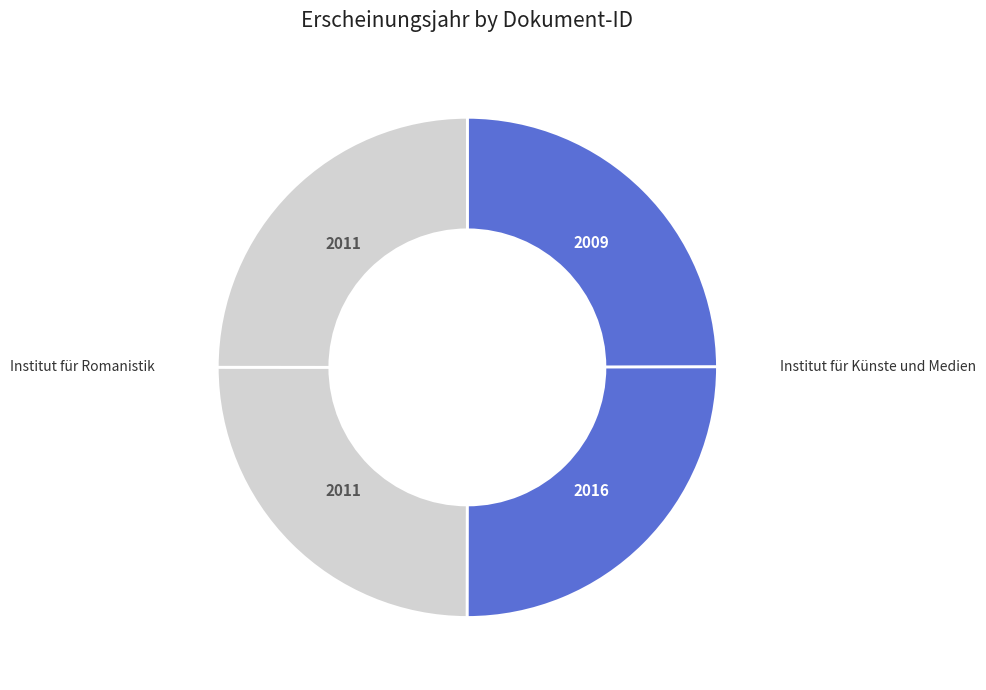

How many segments does this pie chart have?

4